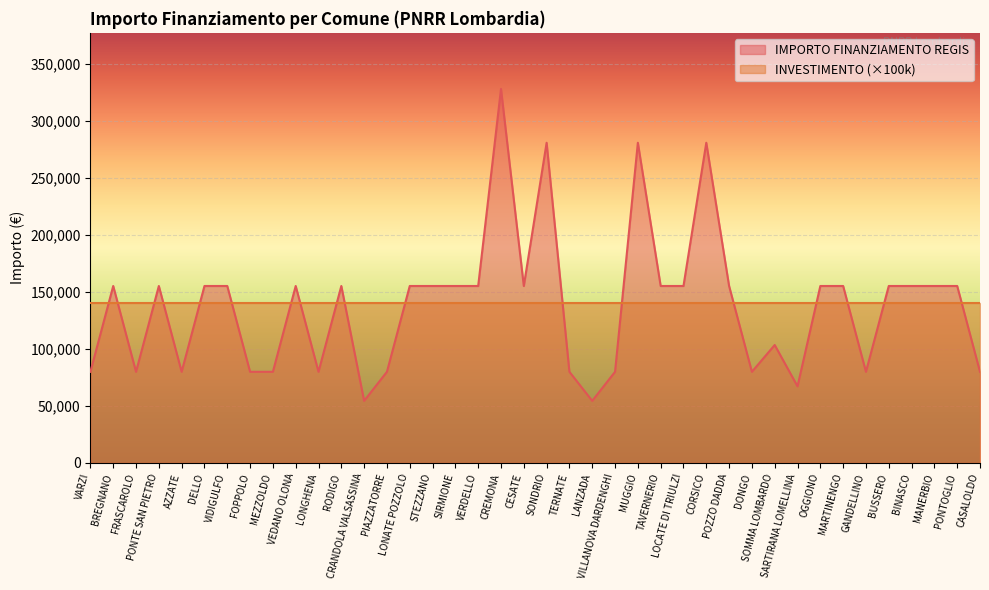

True or false: the data has more than 0 interior local peaks.

True